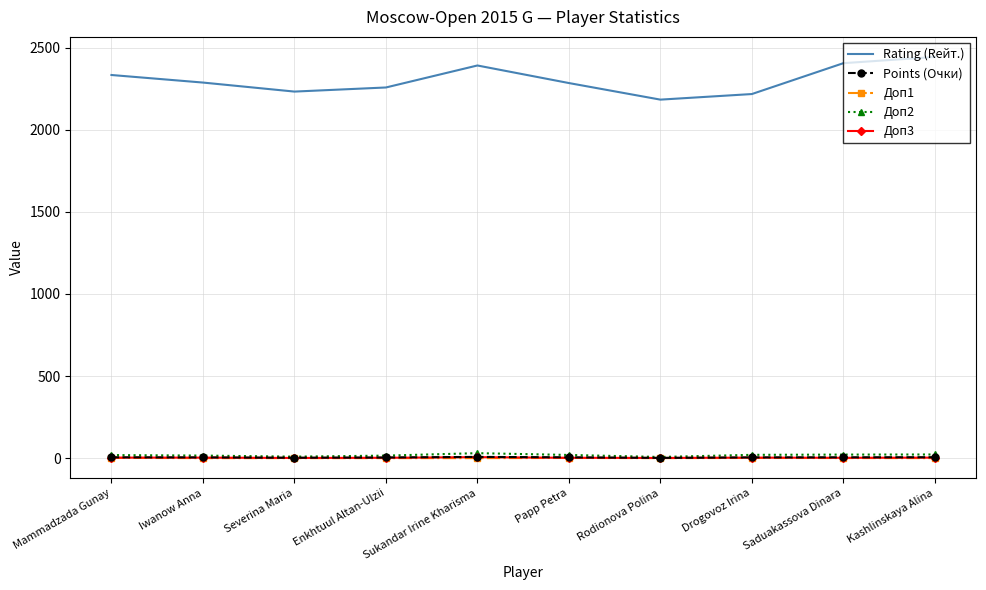

The value of Rating (Rейт.) at Mammadzada Gunay is 2334.0. True or false?

True